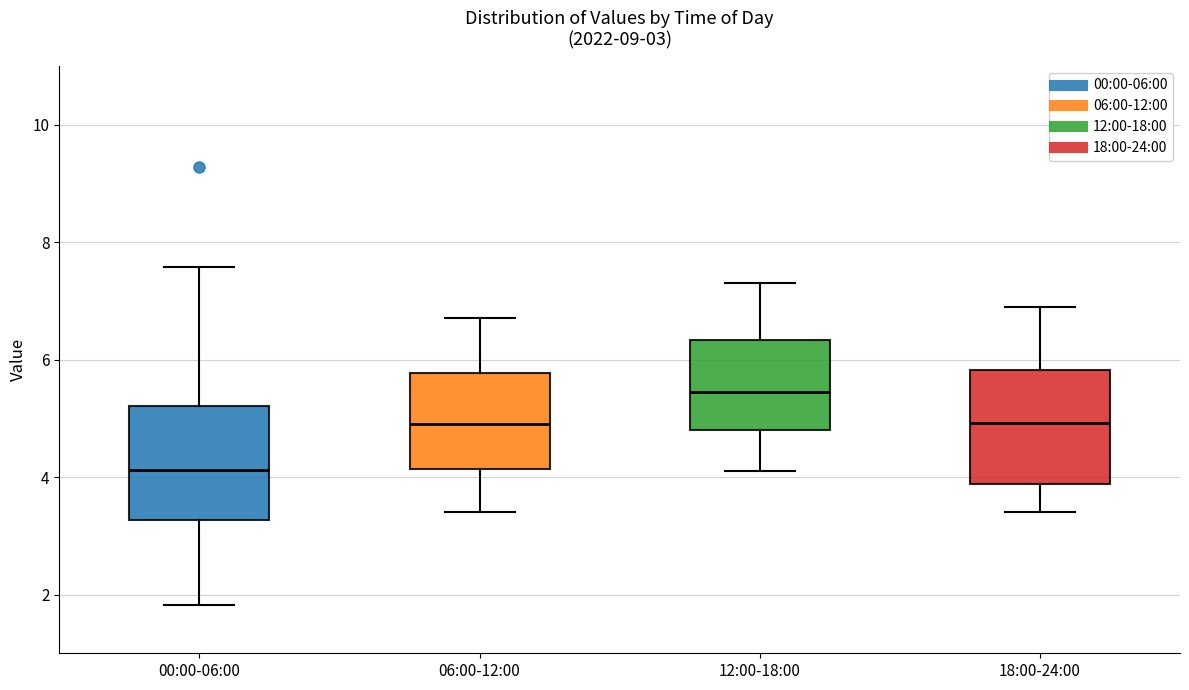

Which box has the highest median line?

12:00-18:00